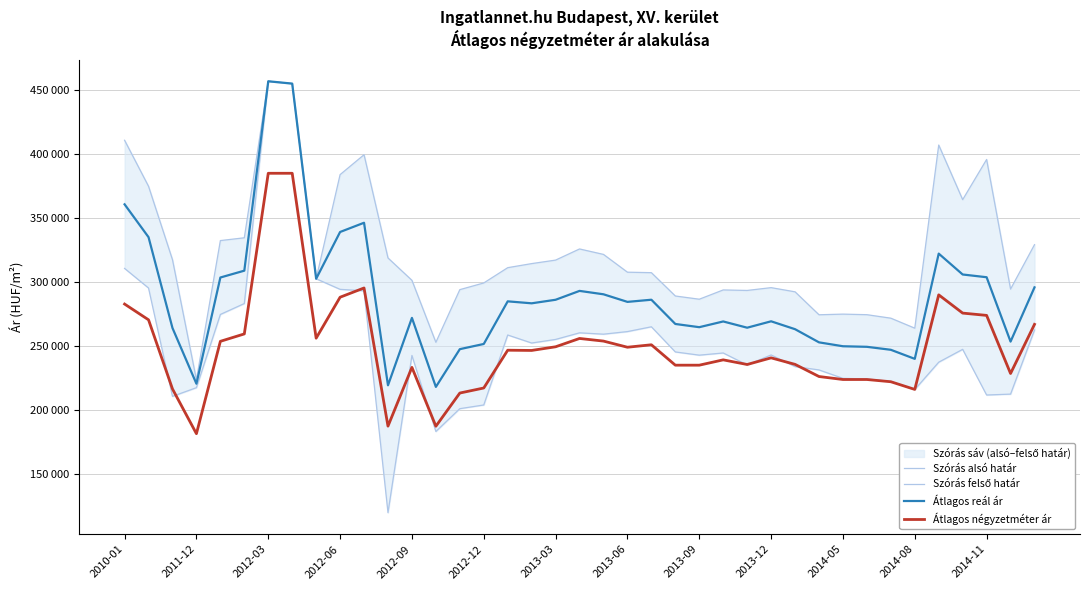

Reading left to right, what are all the values shown in this chart?

Szórás alsó határ: 310353	295015	210338	217118	274373	282894	456651	454821	302262	293989	292856	119428	242321	182859	200706	203602	258300	252032	254842	259994	258943	260974	264719	245058	242543	244245	234881	242689	233628	230995	224393	223953	222026	215671	237042	247093	211395	212087	262183
Szórás felső határ: 410535	374547	317180	223304	332111	334286	456651	454821	302262	383671	399232	318520	301035	252595	293756	298976	310926	314110	316850	325560	321297	307402	307021	288786	286271	293525	293125	295321	292052	274111	274617	274177	271448	263631	406792	364107	395519	294201	328907
Átlagos reál ár: 360444	334781	263759	220211	303242	308590	456651	454821	302262	338830	346044	218974	271678	217727	247231	251289	284613	283071	285846	292777	290120	284188	285870	266922	264407	268885	264003	269005	262840	252553	249505	249065	246737	239651	321917	305600	303457	253144	295545
Átlagos négyzetméter ár: 282490	270170	216133	181145	253353	259146	384722	384722	255813	287833	295056	187056	232998	186975	212926	216875	246407	246224	249090	255593	253535	248737	250661	234710	234710	238867	235246	240433	235338	225842	223511	223511	221757	215767	289689	275420	273626	228201	266625